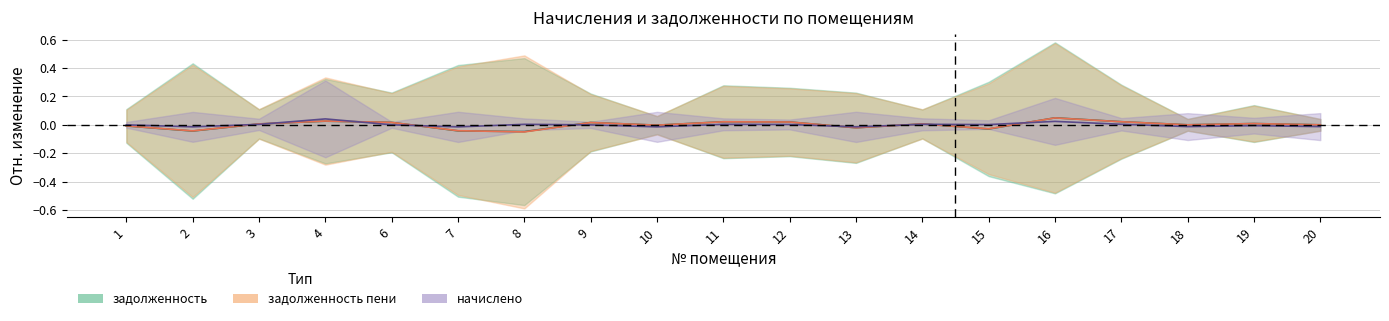

Where is the first local maximum for начислено?

4